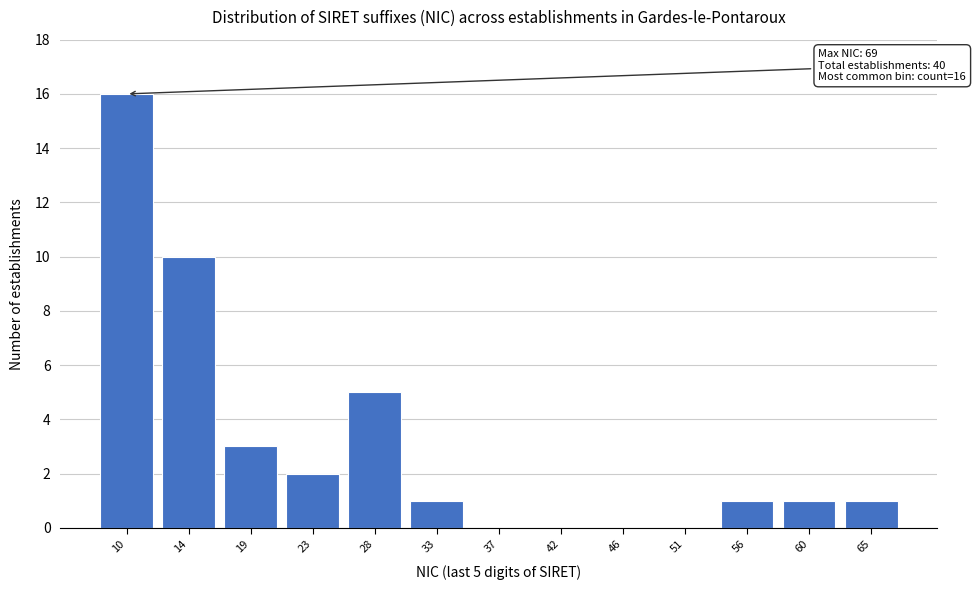

Reading right to left, list all the values displayed in this chart.

65=1	60=1	56=1	51=0	46=0	42=0	37=0	33=1	28=5	23=2	19=3	14=10	10=16